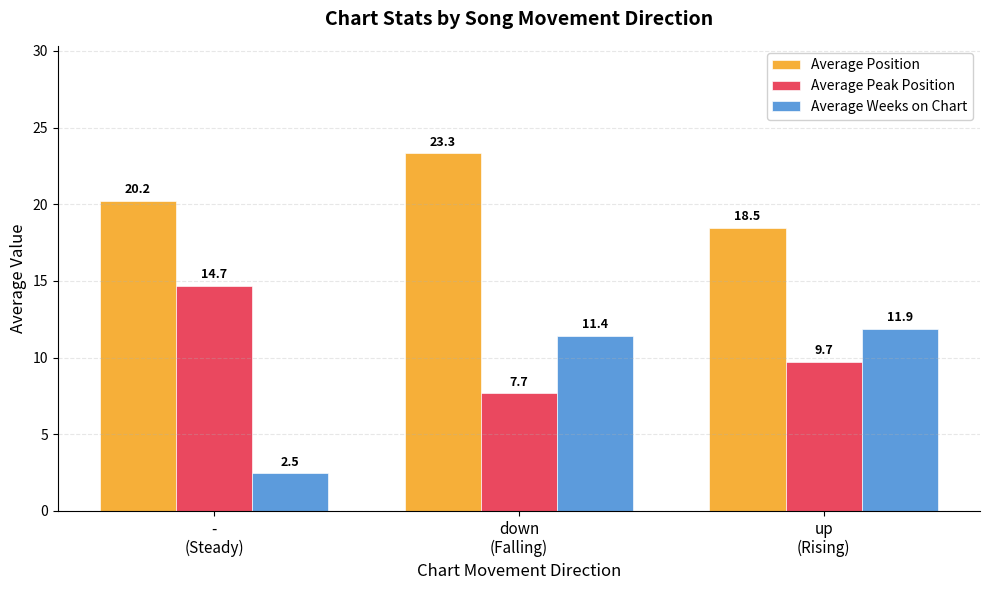

How many data points in Average Peak Position are above 9?

2